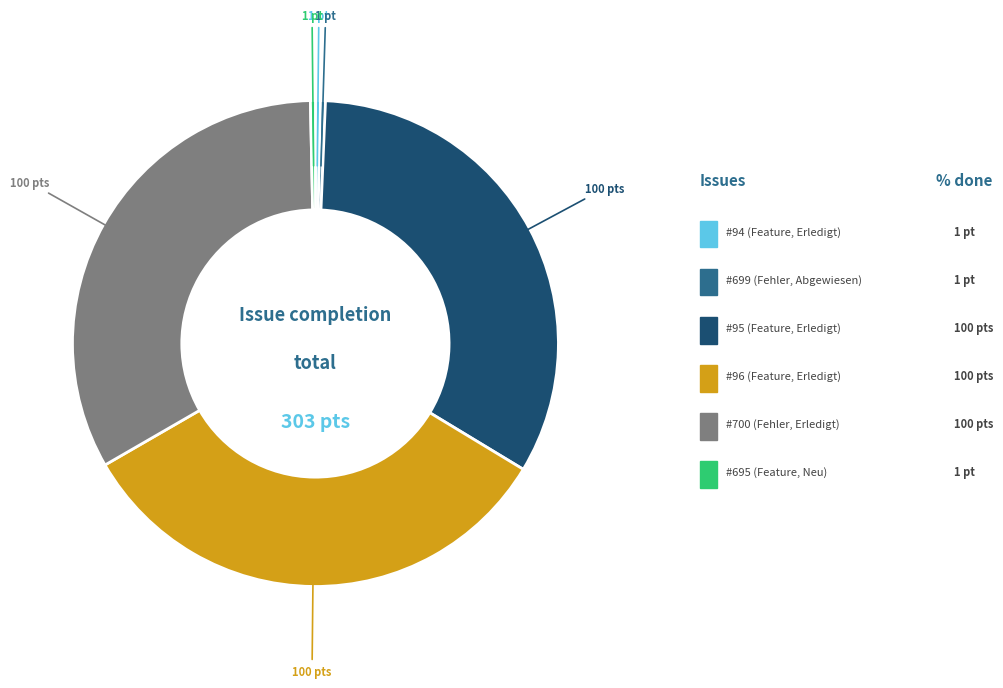

Is there any slice that represents more than half of the pie?

No